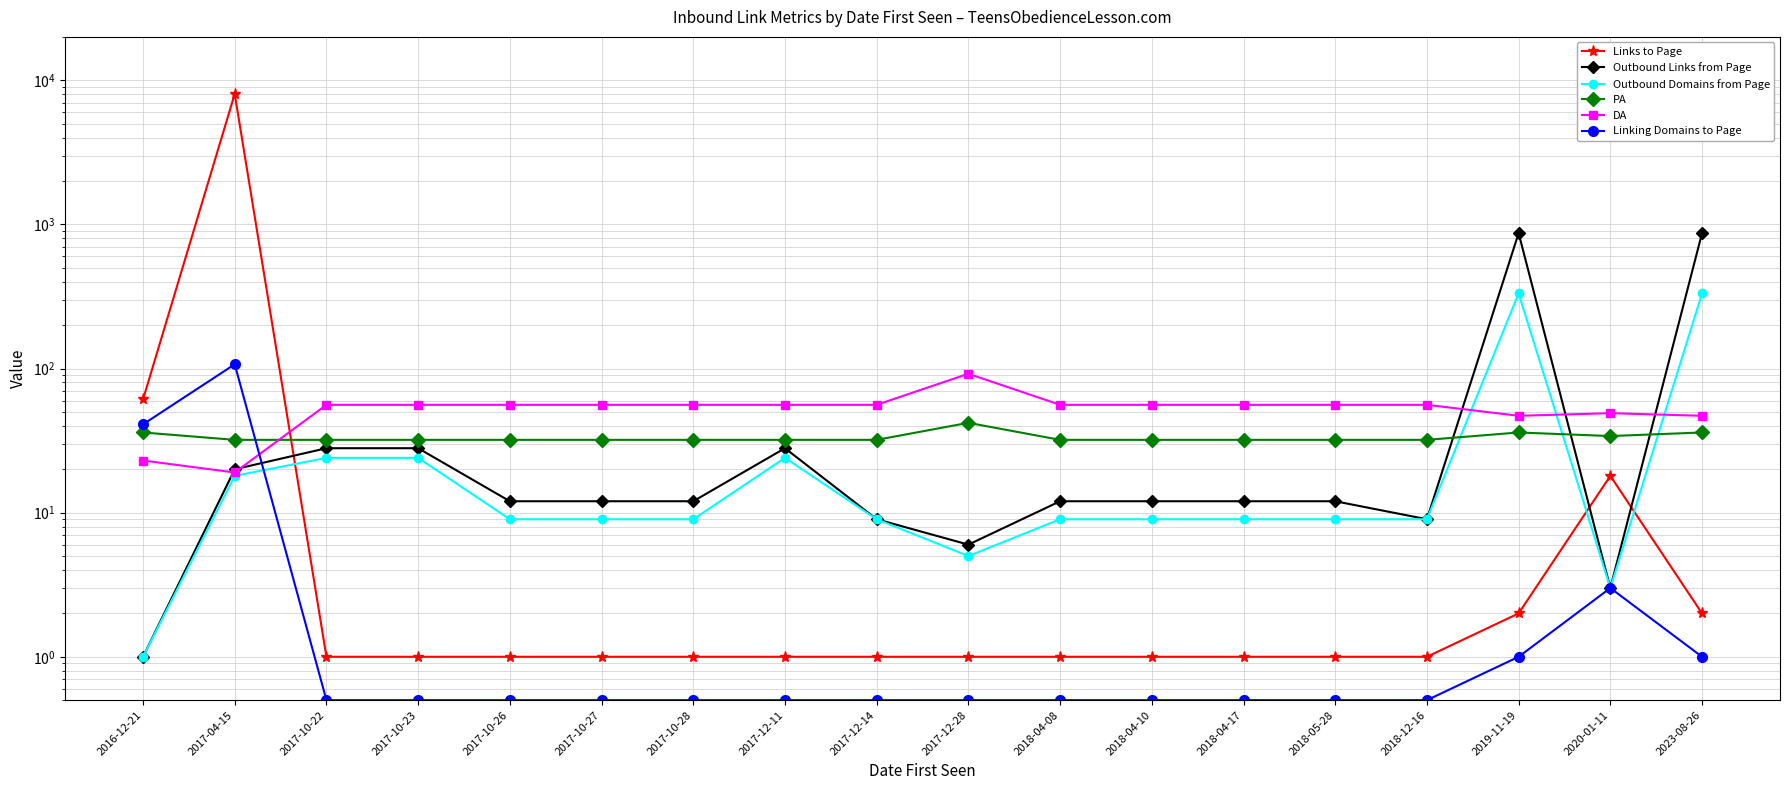

Reading left to right, transcribe all the data shown in this chart.

Links to Page: 61.0	8040.0	1.0	1.0	1.0	1.0	1.0	1.0	1.0	1.0	1.0	1.0	1.0	1.0	1.0	2.0	18.0	2.0
Outbound Links from Page: 1.0	20.0	28.0	28.0	12.0	12.0	12.0	28.0	9.0	6.0	12.0	12.0	12.0	12.0	9.0	870.0	3.0	870.0
Outbound Domains from Page: 1.0	18.0	24.0	24.0	9.0	9.0	9.0	24.0	9.0	5.0	9.0	9.0	9.0	9.0	9.0	332.0	3.0	332.0
PA: 36.0	32.0	32.0	32.0	32.0	32.0	32.0	32.0	32.0	42.0	32.0	32.0	32.0	32.0	32.0	36.0	34.0	36.0
DA: 23.0	19.0	56.0	56.0	56.0	56.0	56.0	56.0	56.0	92.0	56.0	56.0	56.0	56.0	56.0	47.0	49.0	47.0
Linking Domains to Page: 41.0	107.0	0.5	0.5	0.5	0.5	0.5	0.5	0.5	0.5	0.5	0.5	0.5	0.5	0.5	1.0	3.0	1.0